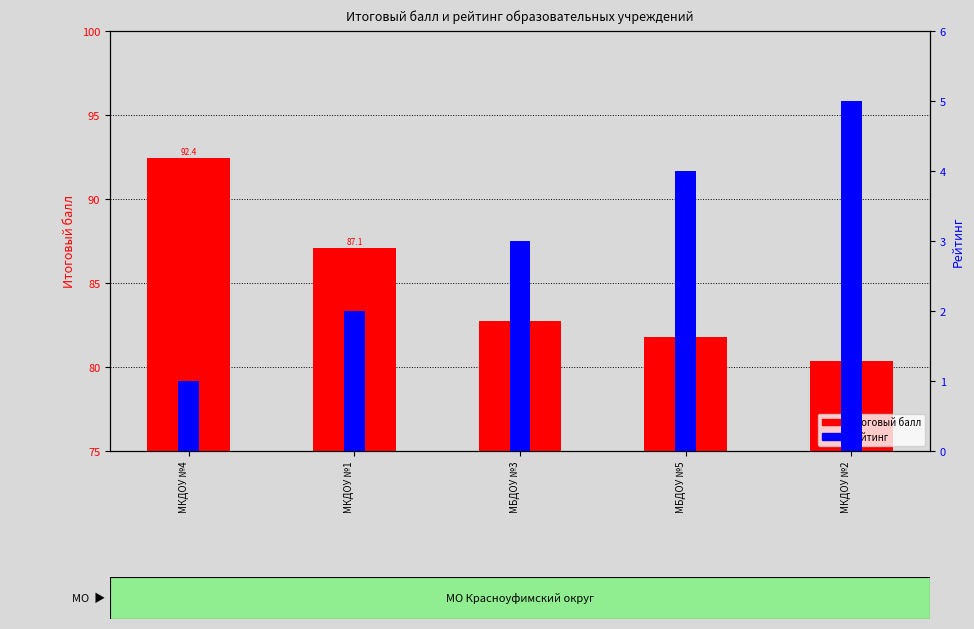

How many groups of bars are there?

5